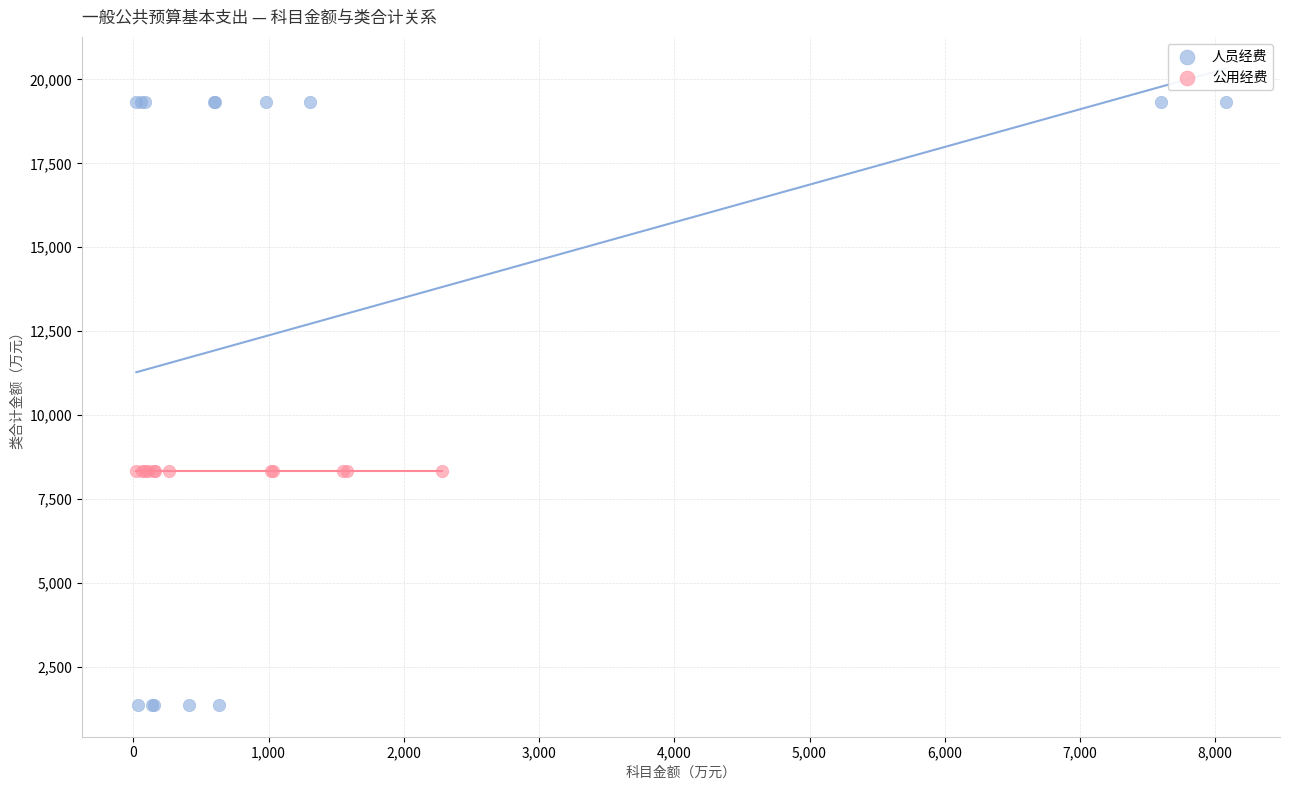

Which series contains the lowest Y value?

人员经费